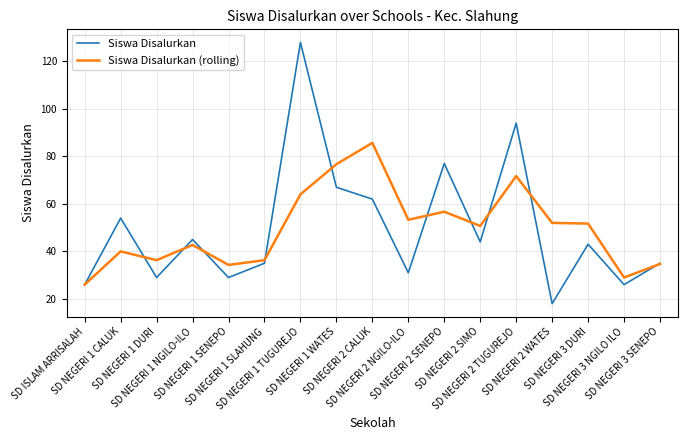

Is it true that Siswa Disalurkan equals 29.0 at SD NEGERI 1 DURI?

True